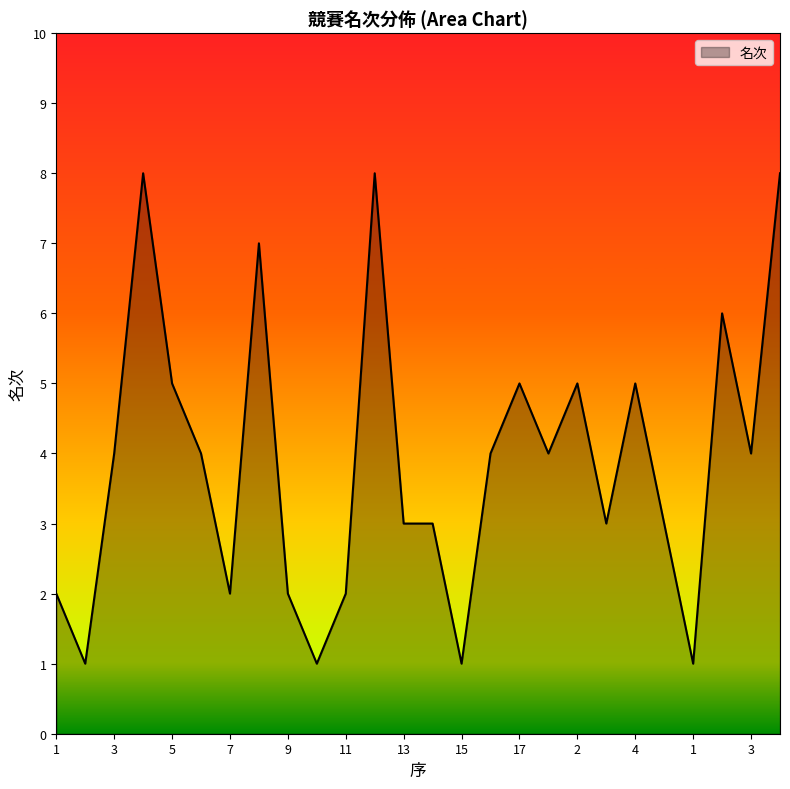

What is the maximum value shown in the chart?

8